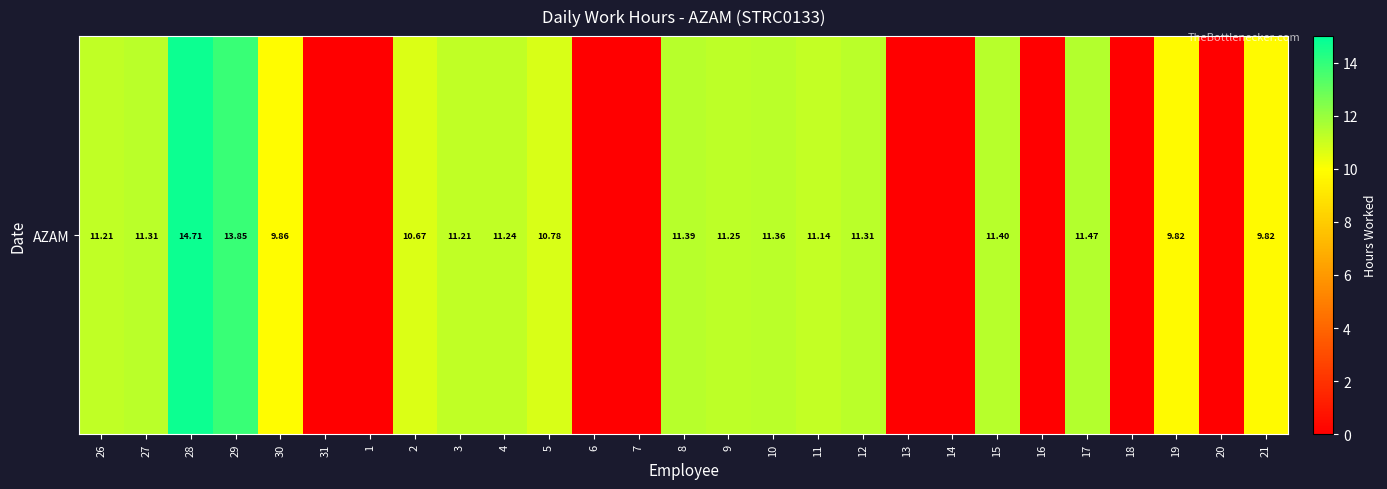

Count the number of categories in the chart.

27